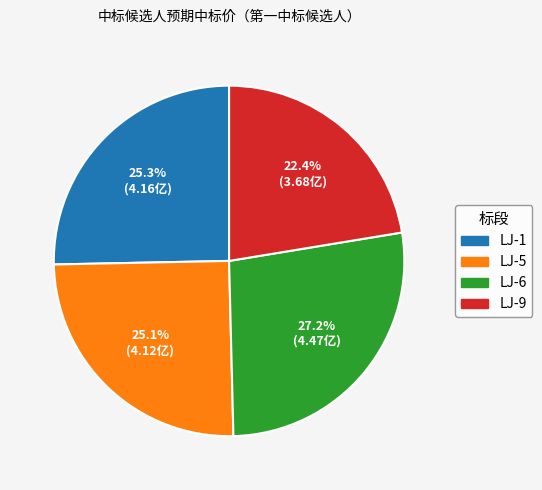

Which slice is the smallest?

LJ-9